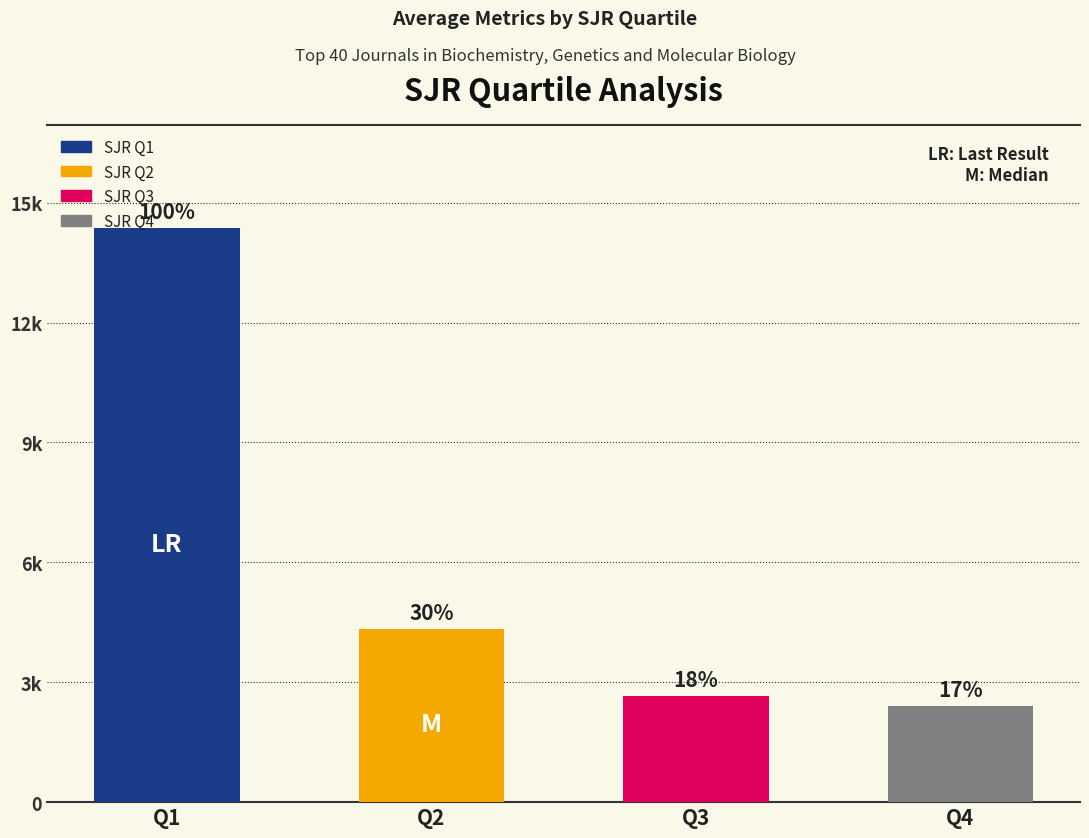

Does the chart contain any negative values?

No